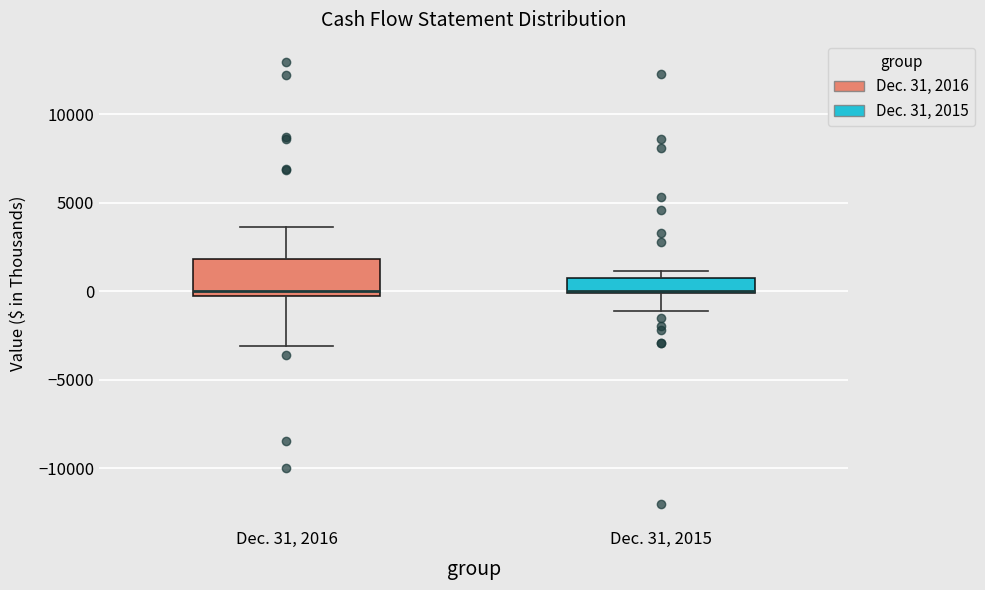

Comparing the boxes themselves (not the whiskers), which one is the tallest?

Dec. 31, 2016